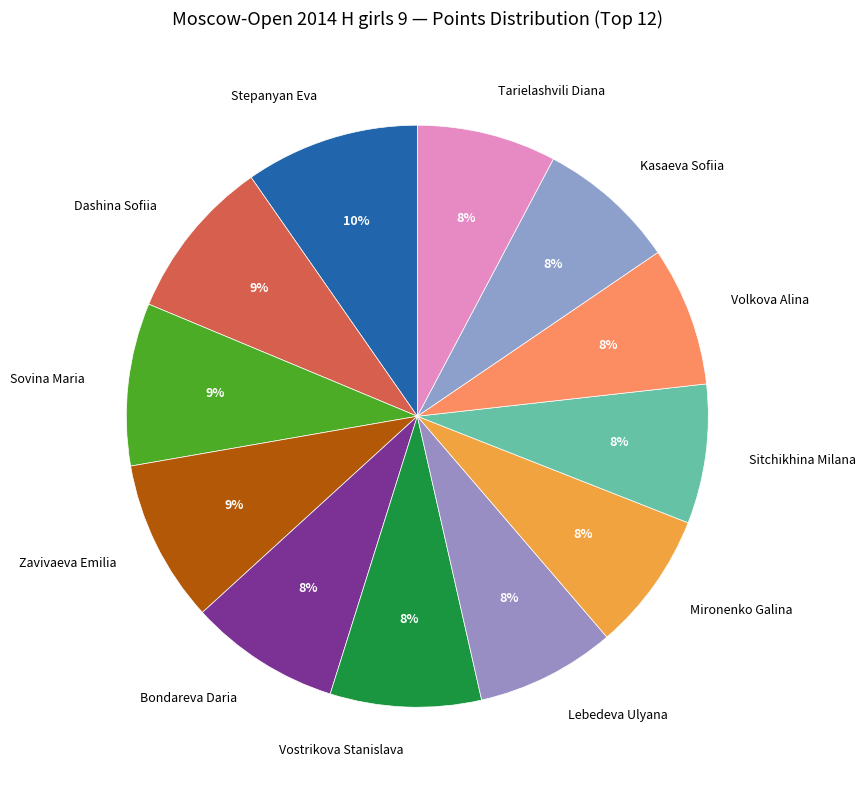

To the nearest percent, what portion does Kasaeva Sofiia represent?

8%